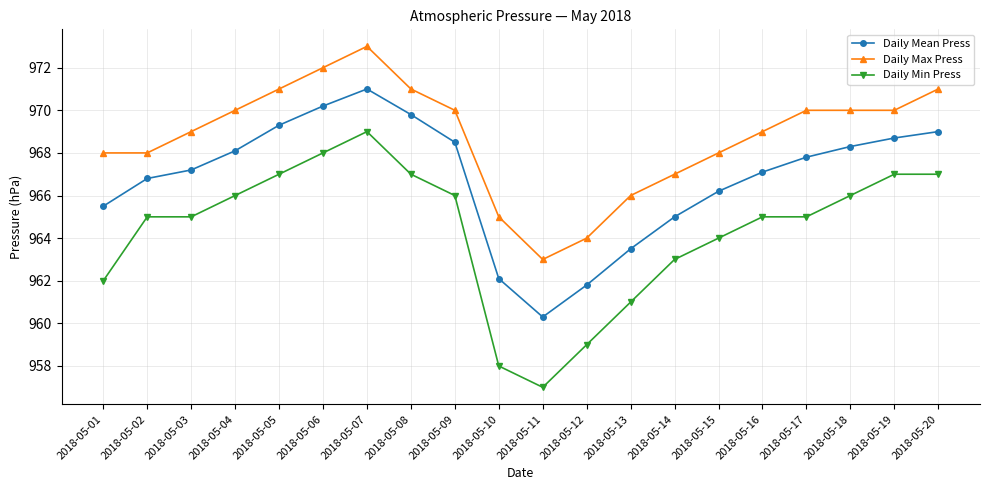

Rank the series at 2018-05-02 from highest to lowest value.

Daily Max Press, Daily Mean Press, Daily Min Press